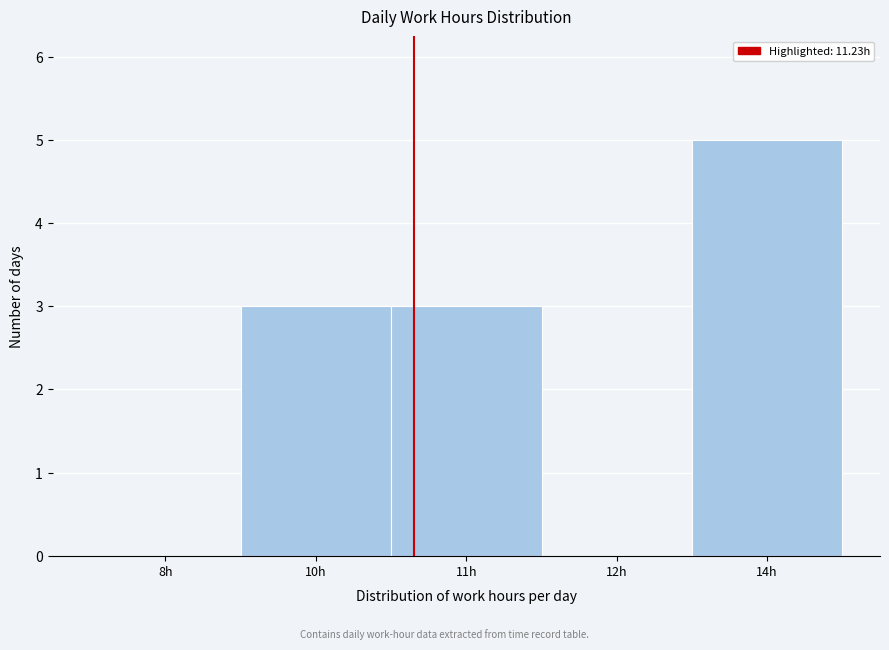

Reading right to left, list all the values displayed in this chart.

14h=5	12h=0	11h=3	10h=3	8h=0